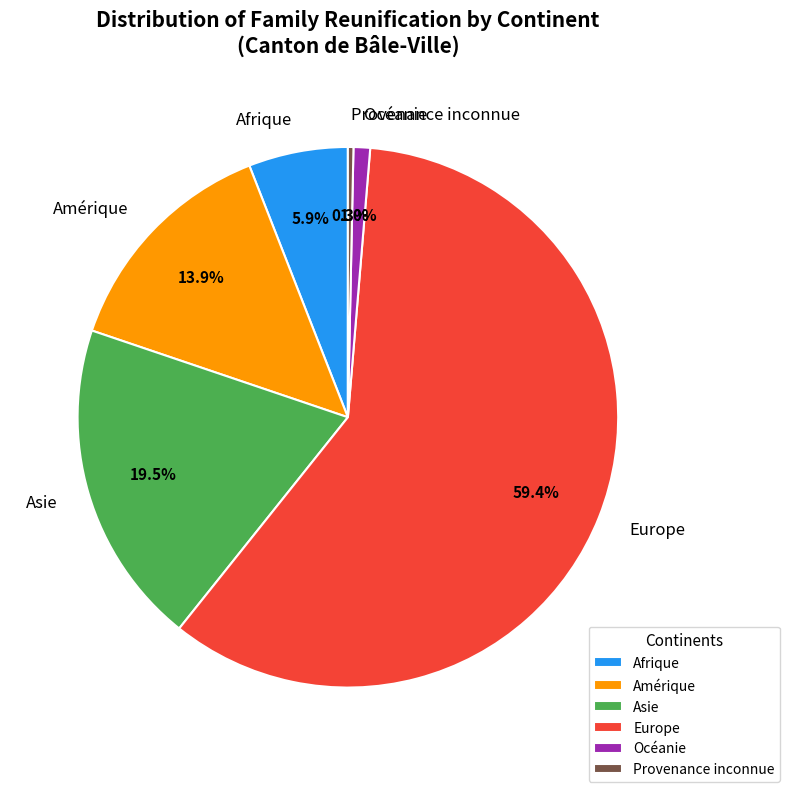

What percentage is NOT represented by Afrique?

94.1%